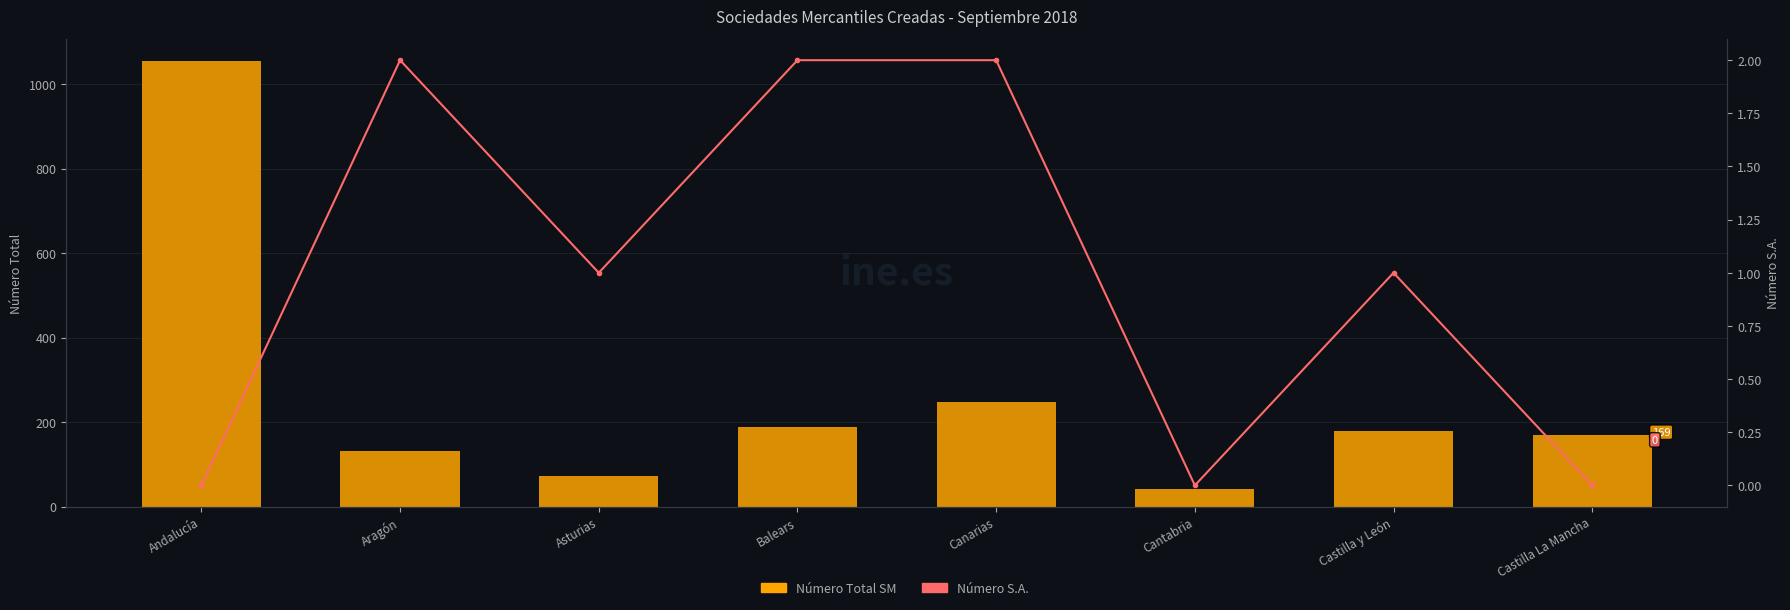

What is the average value of the Número S.A. series?

1